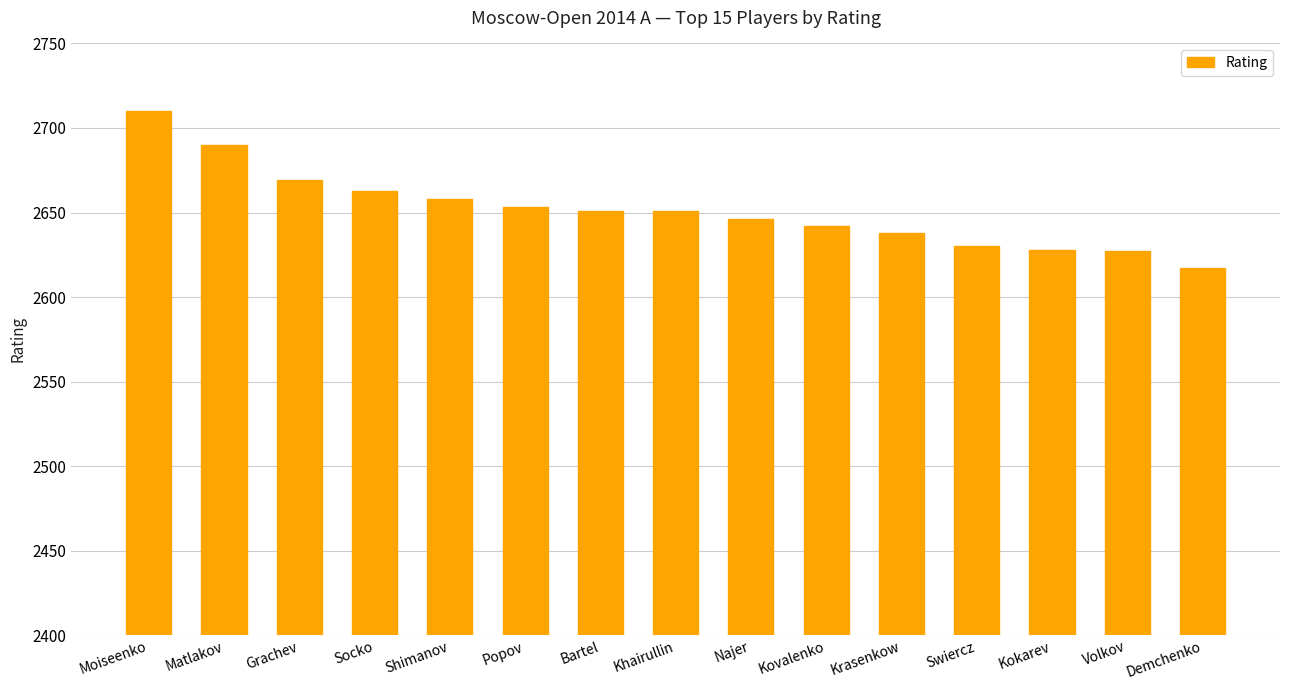

What is the sum of the values at Shimanov and Krasenkow?

5296